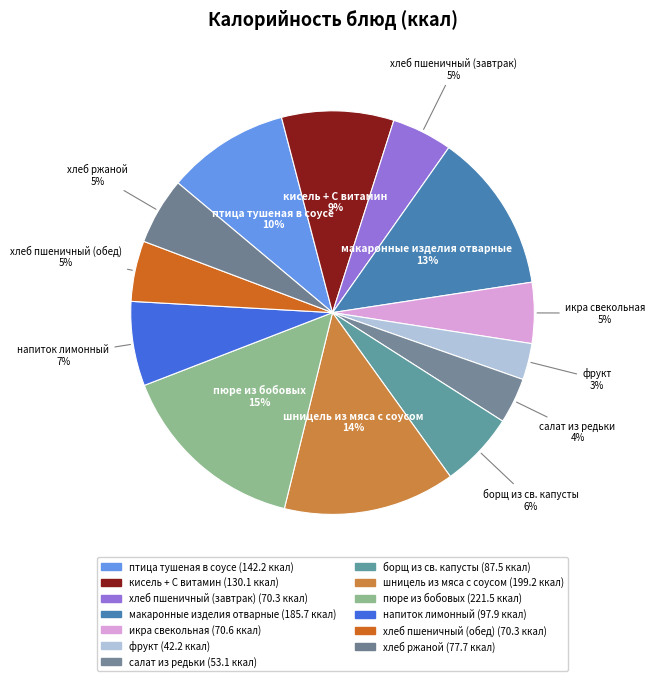

To the nearest percent, what is the combined percentage of икра свекольная and фрукт?

8%